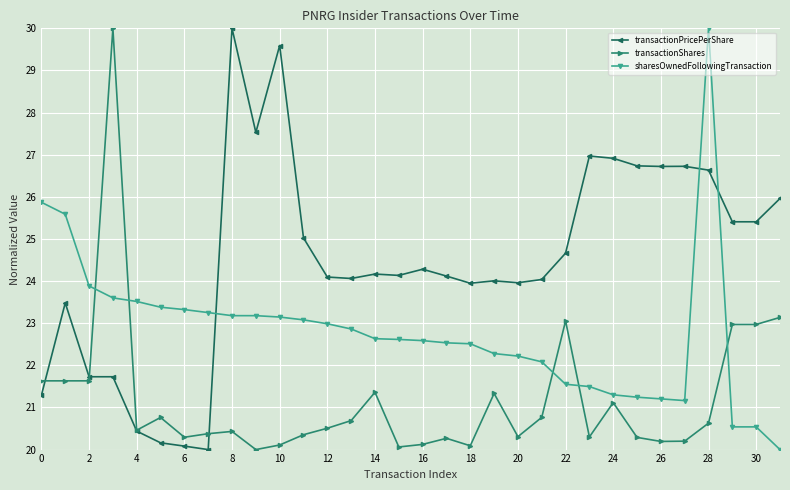

Which series has the largest total across all categories?

transactionPricePerShare